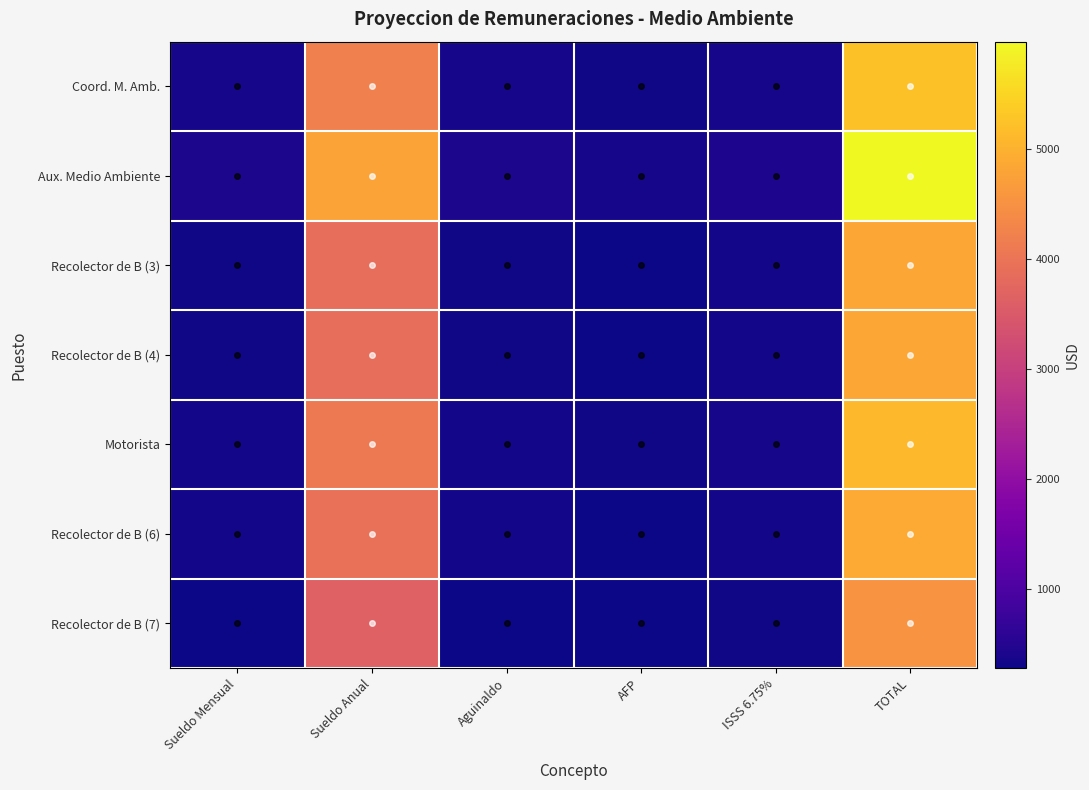

Which series has the largest range (max minus min)?

Aux. Medio Ambiente